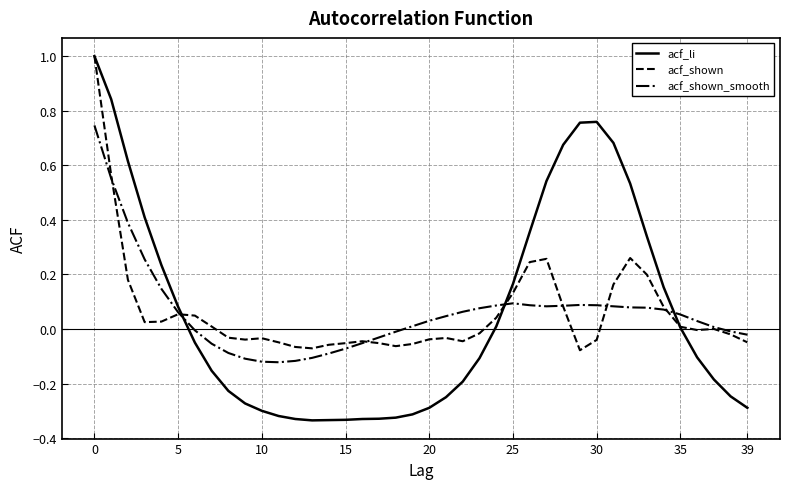

What is the highest value of the acf_shown series?

1.0